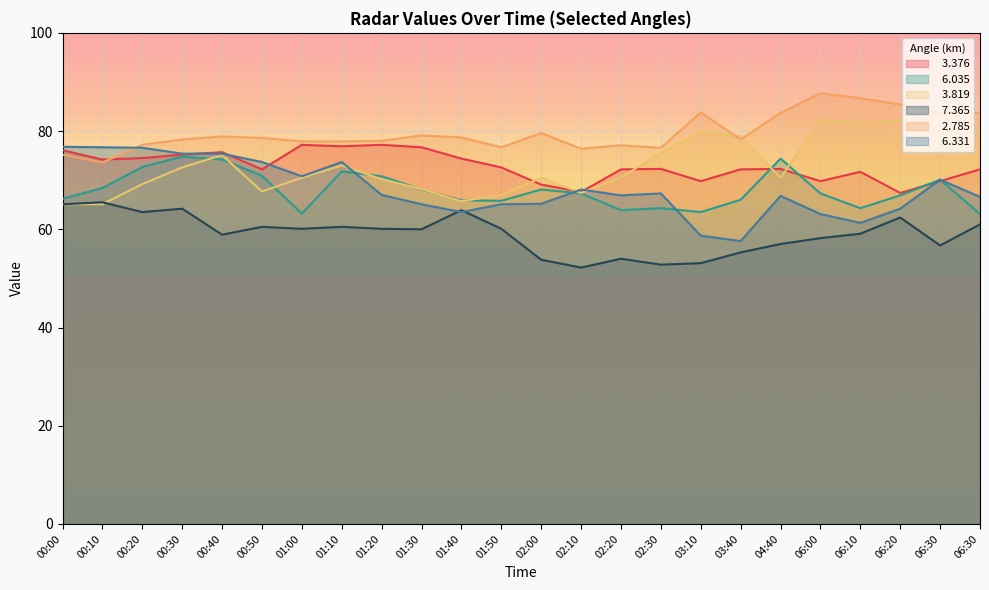

The   2.785 series shows 76.7 at 01:50. True or false?

True